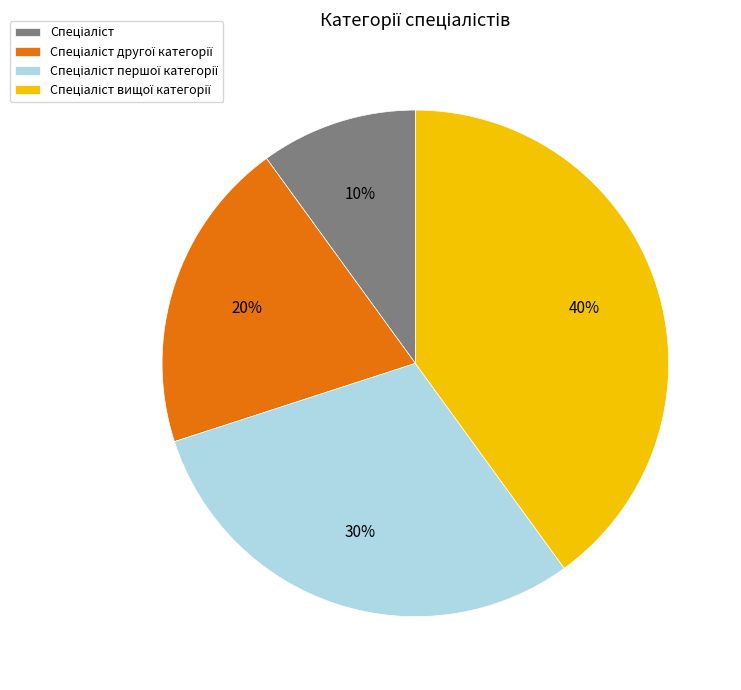

Is there a majority slice in this chart?

No